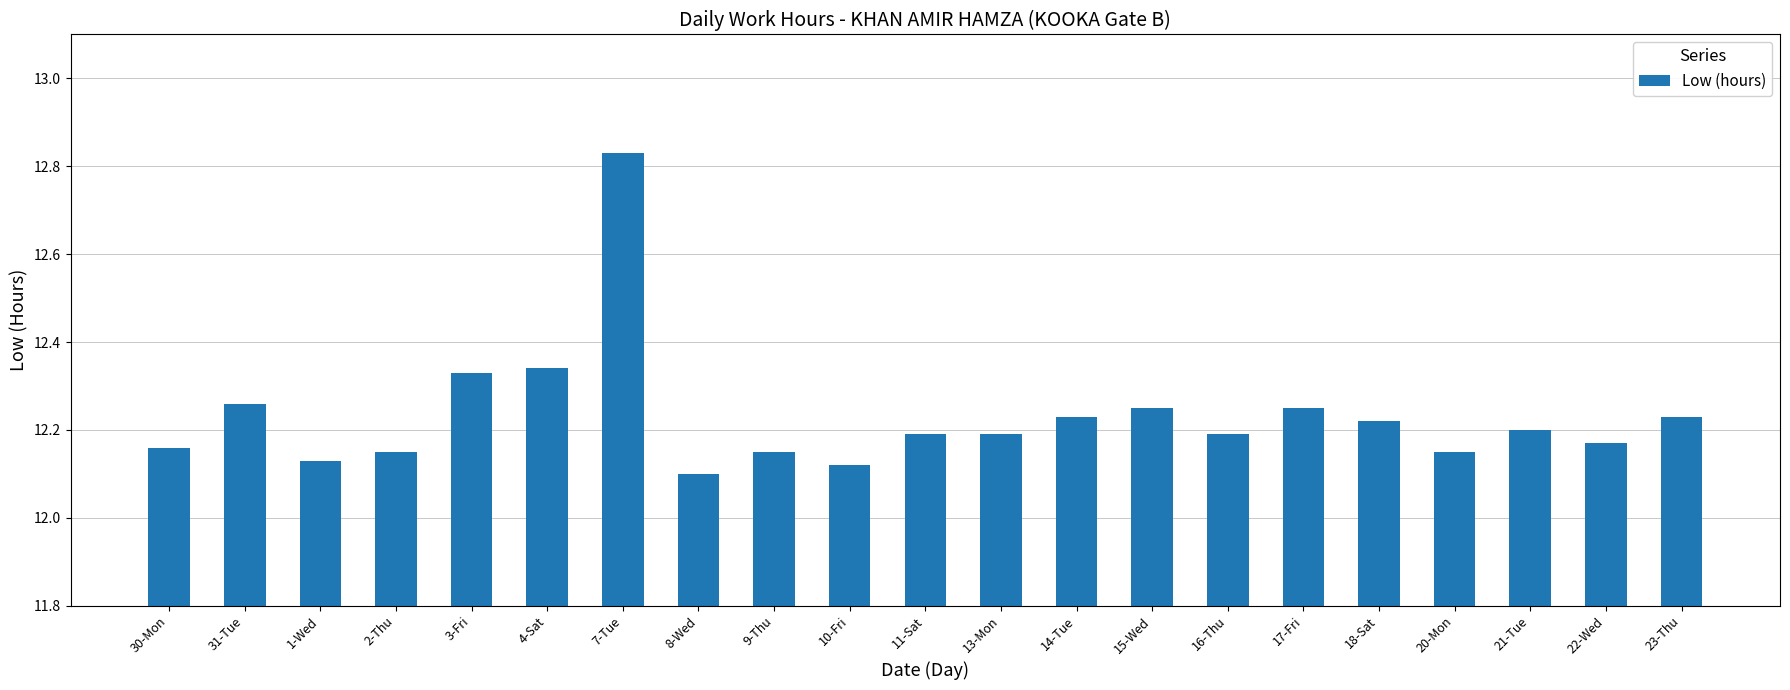

What is the difference between the maximum and minimum values?

0.7